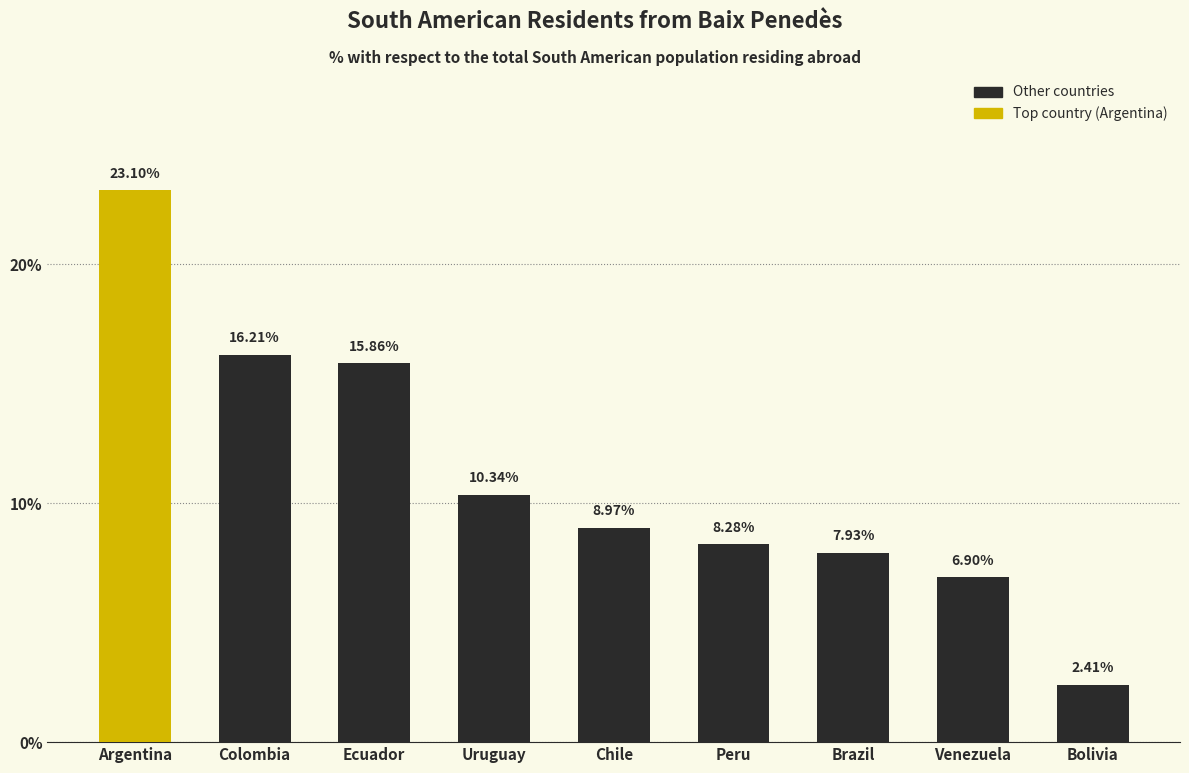

Where is the data nearest to the value 12?

Uruguay